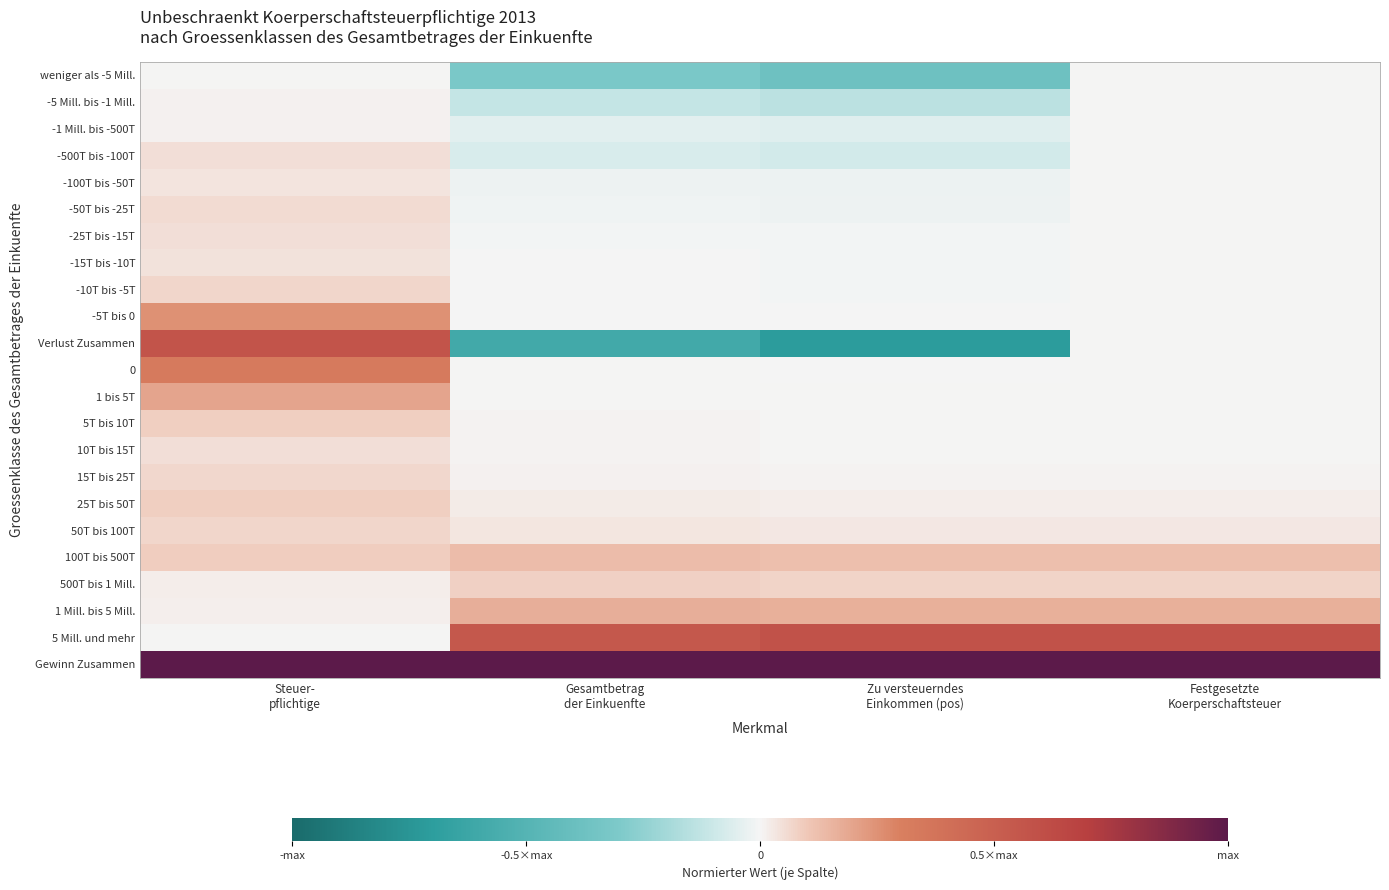

Which series has the largest total across all categories?

Gewinn Zusammen